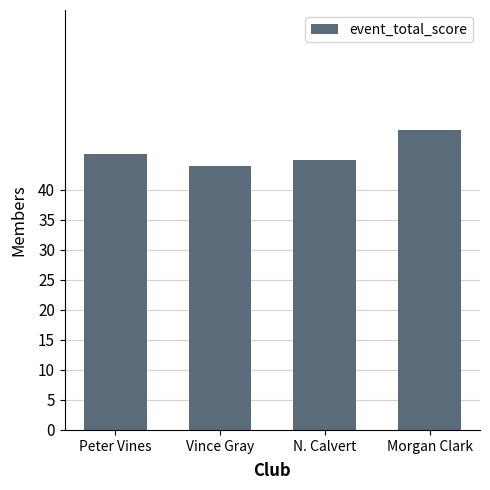

List the labels in order of value, largest first.

Morgan Clark, Peter Vines, N. Calvert, Vince Gray